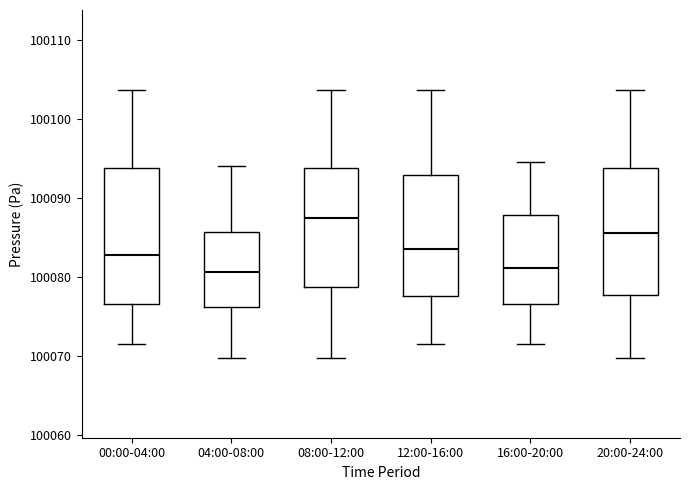

Which box has the highest median line?

08:00-12:00